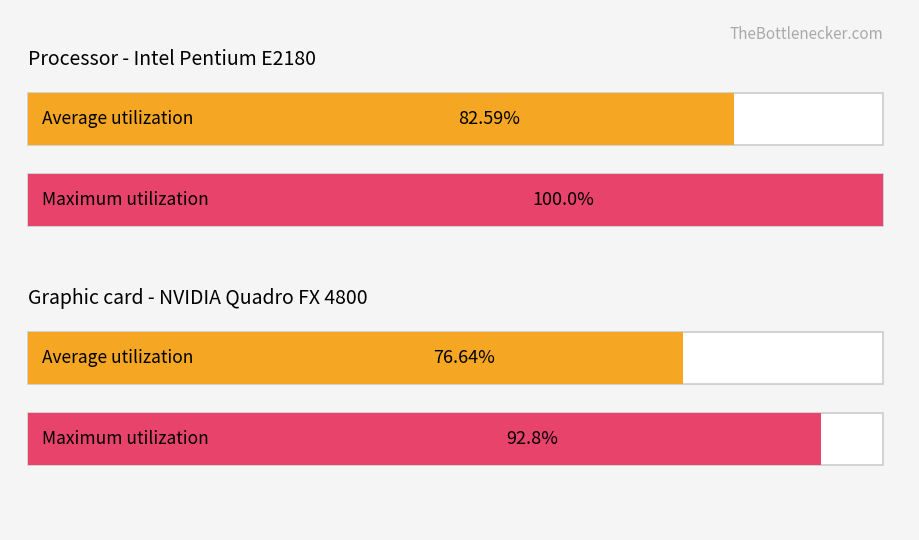

Are the bars grouped side by side (vs. stacked)?

Yes